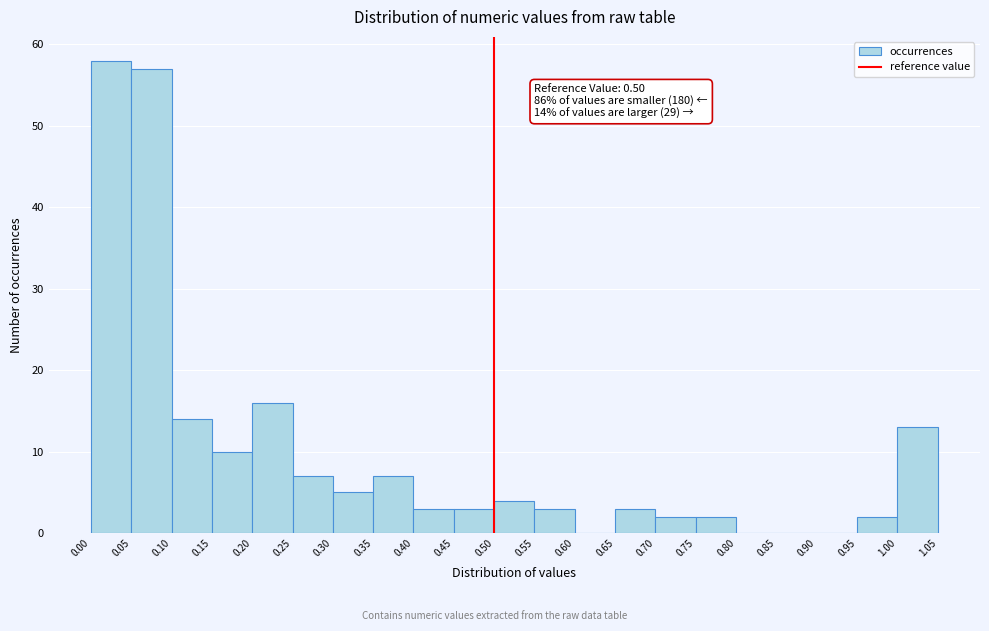

Which range on the x-axis has the tallest bar?

0.00 to 0.05